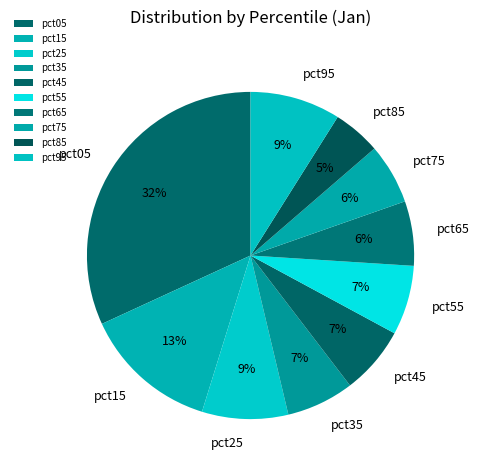

Combined, do pct25 and pct55 account for over 50%?

No